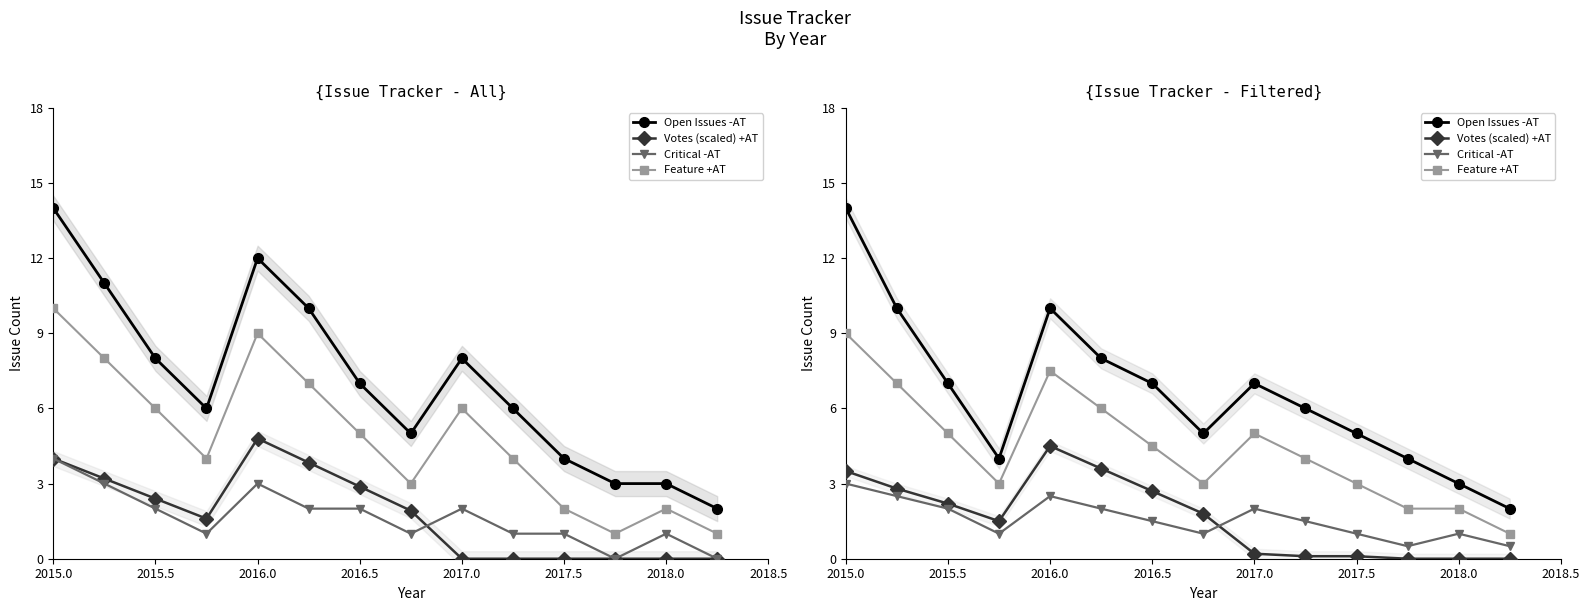

True or false: Votes (scaled) +AT and Open Issues -AT cross at least once.

False